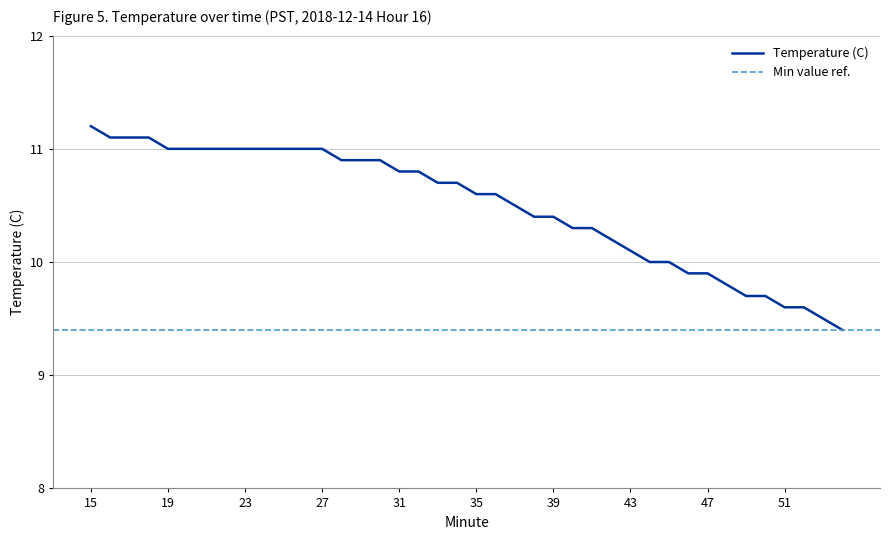

What is the sum of all values?

419.7